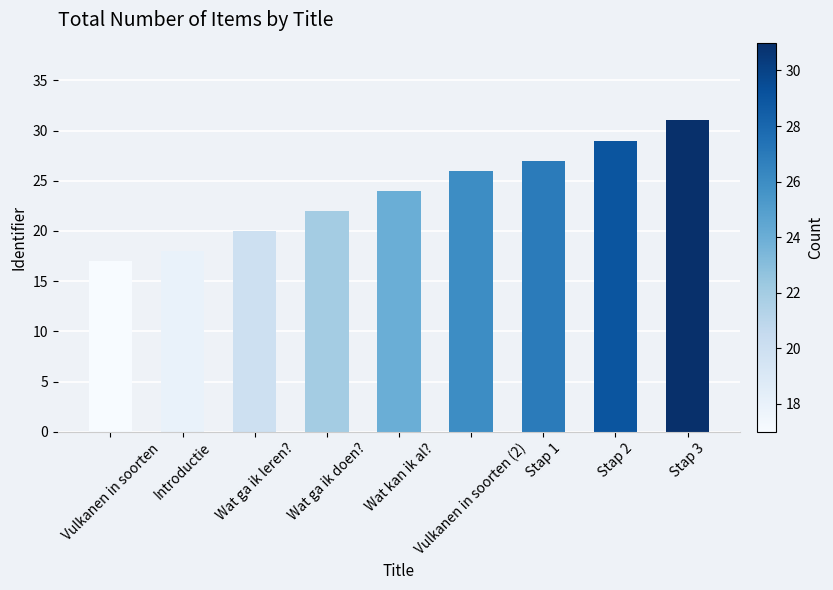

What is the average value?

24